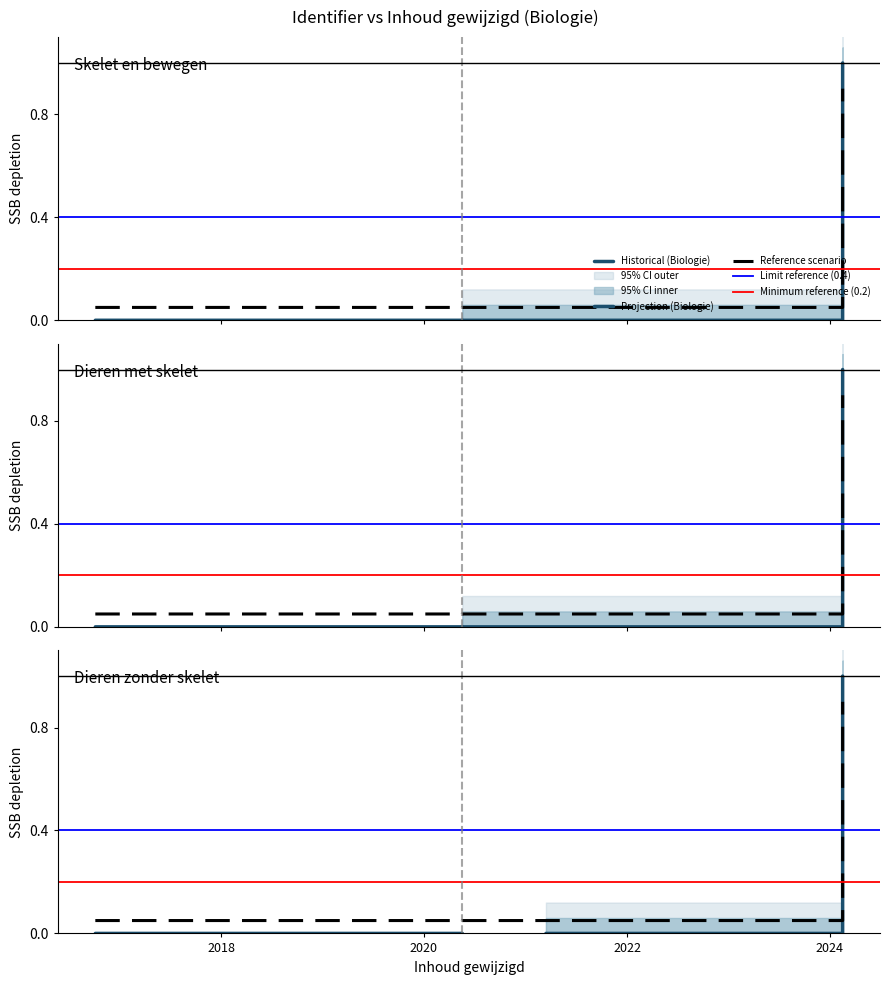

True or false: the data has more than 1 interior local peaks.

False